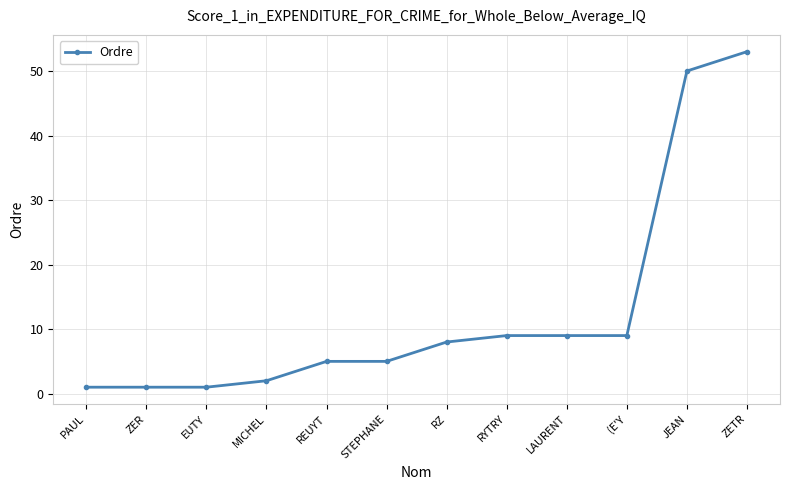

What is the difference between the maximum and minimum values?

52